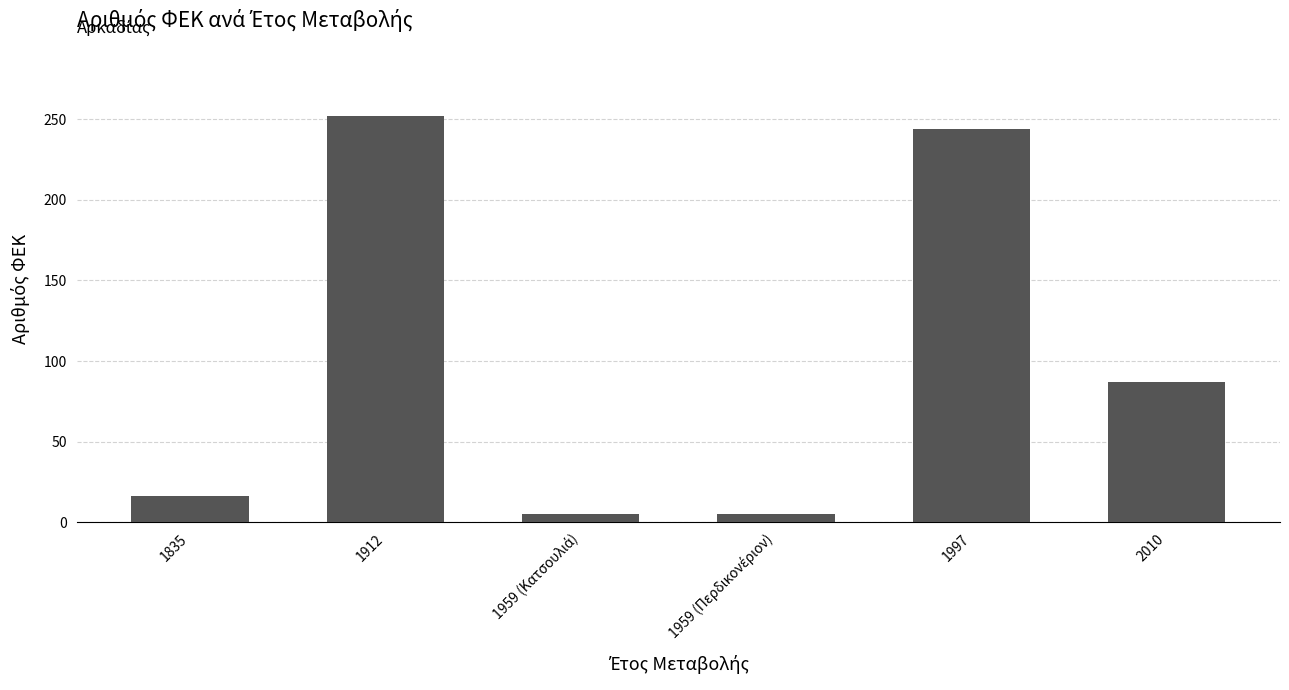

How many data points does each series have?

6